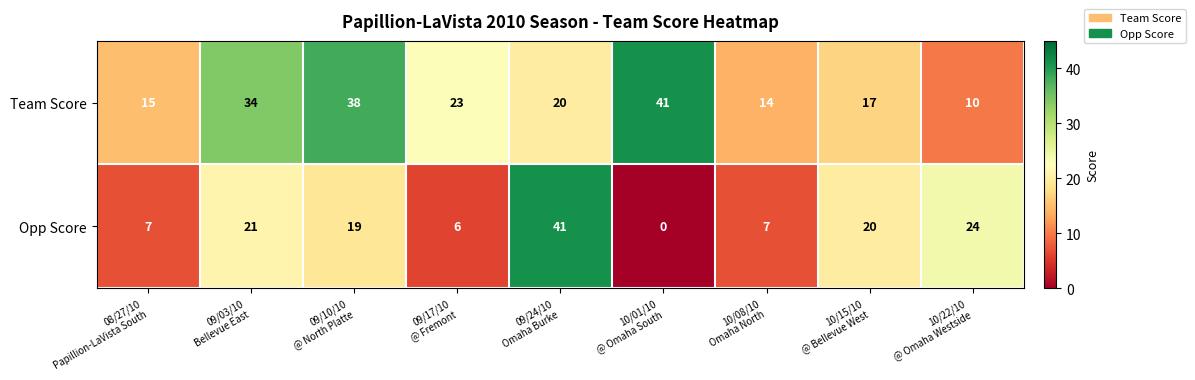

What is the difference between the maximum and minimum values in the Team Score series?

31